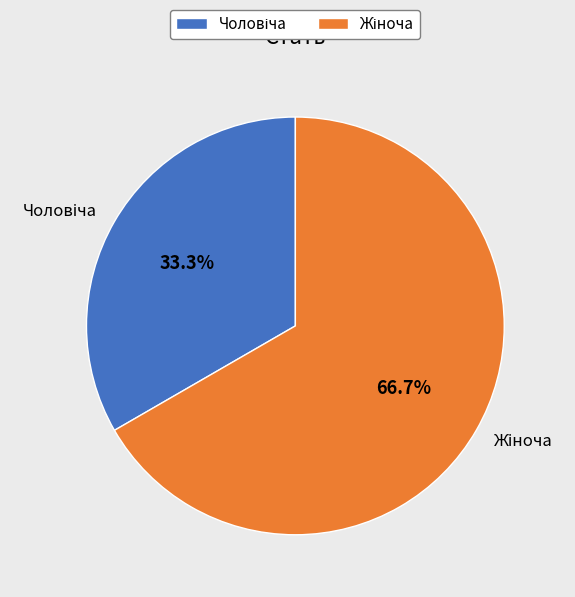

Is there any slice that represents more than half of the pie?

Yes